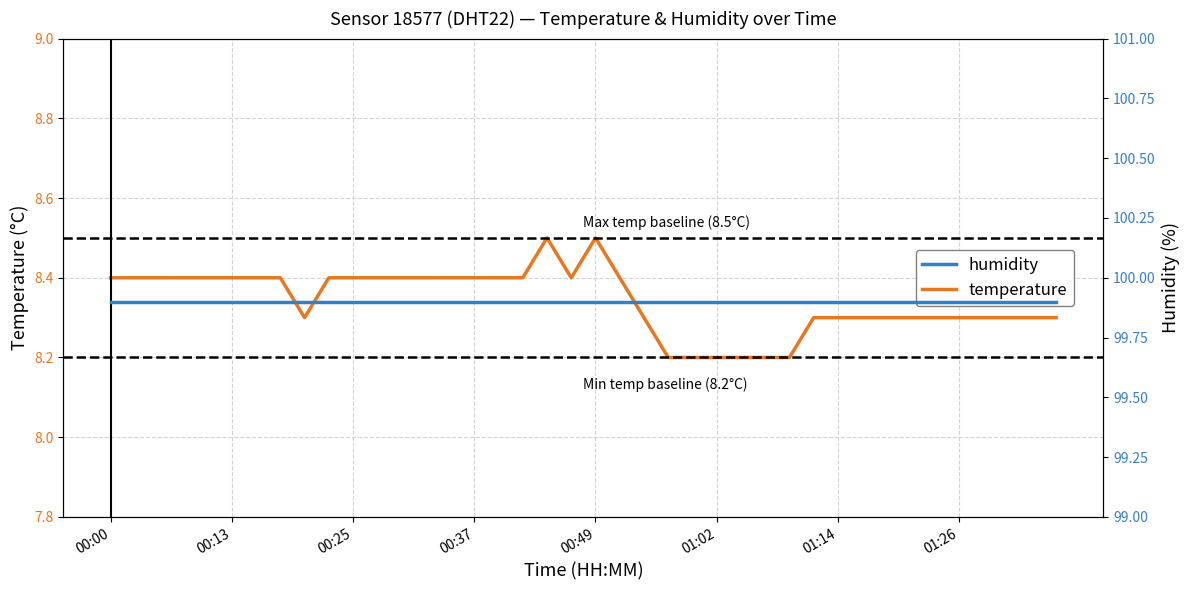

What is the spread (max minus min) of values at 38?

91.6